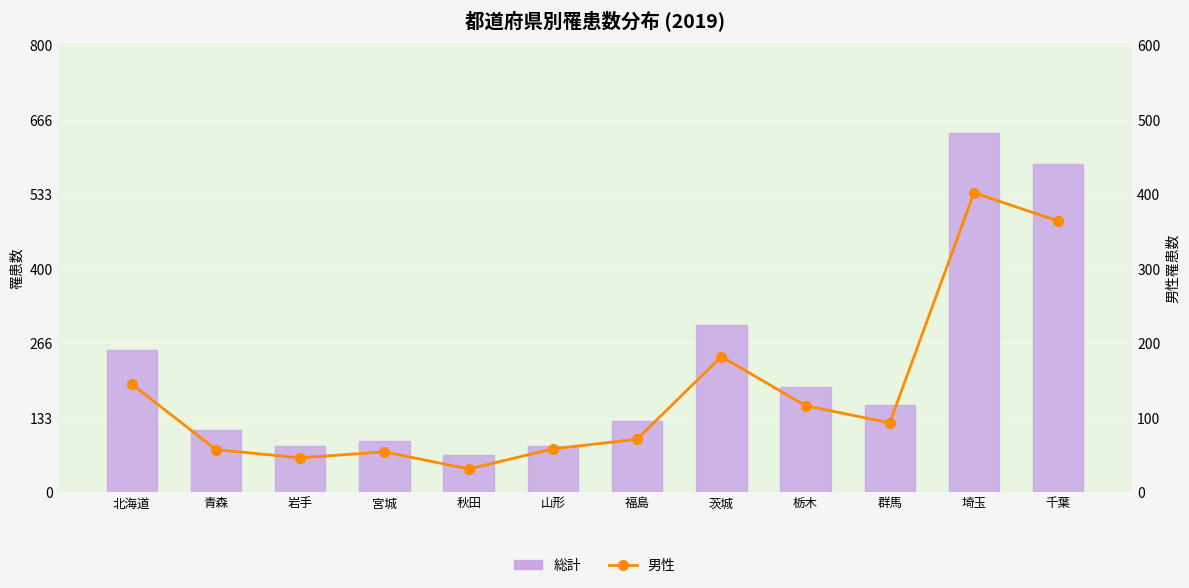

Rank the series by their average value, from lowest to highest.

男性罹患数, 総計 (全国)